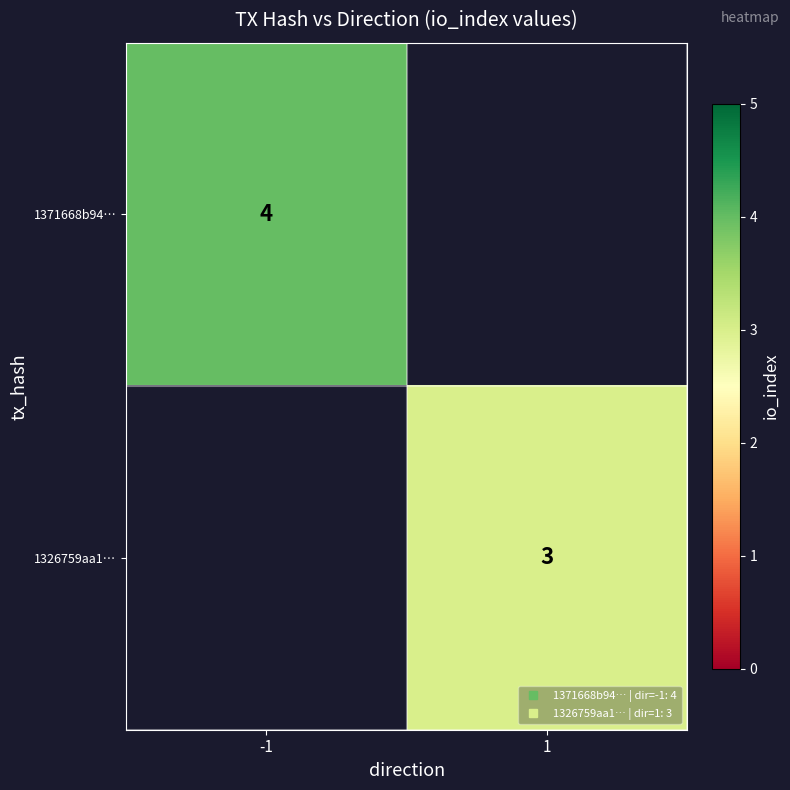

Which label corresponds to the smallest value in the chart?

1